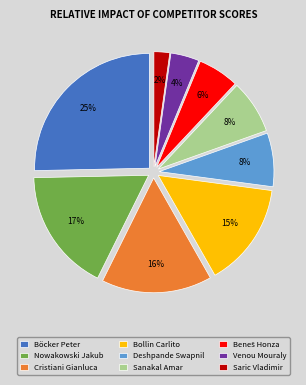

Does any single category account for the majority?

No